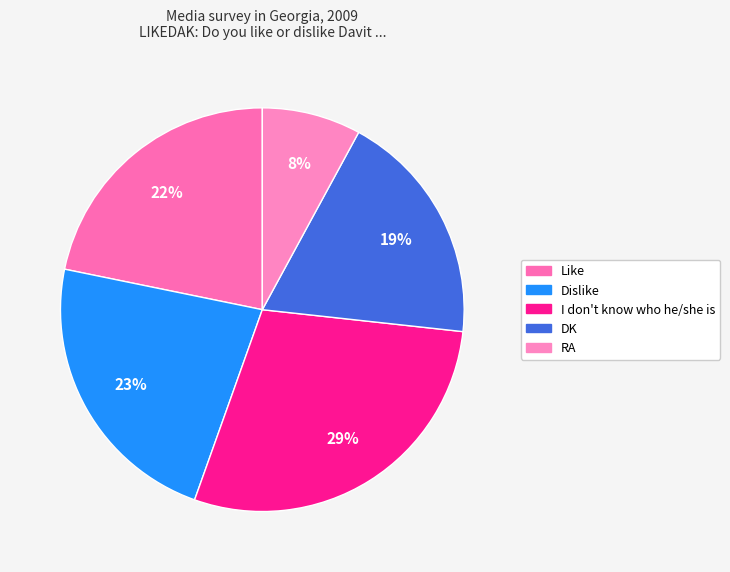

What percentage is the I don't know who he/she is slice, to the nearest percent?

29%